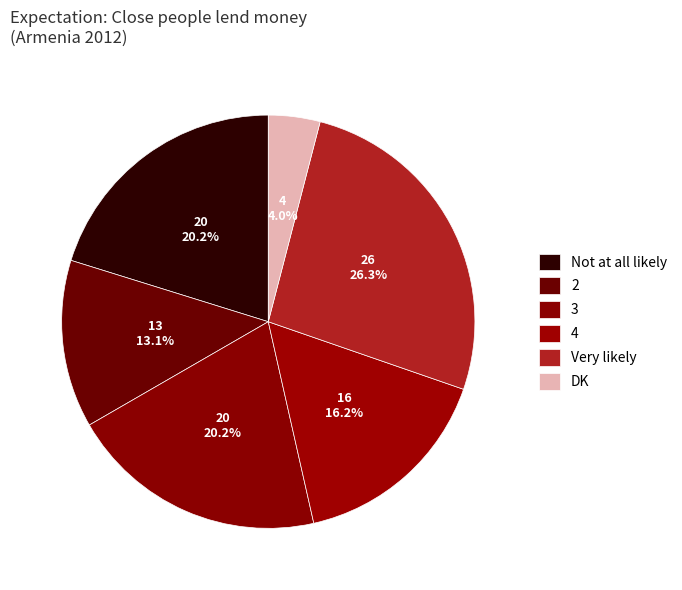

Is it true that Not at all likely is 11% of the pie?

False